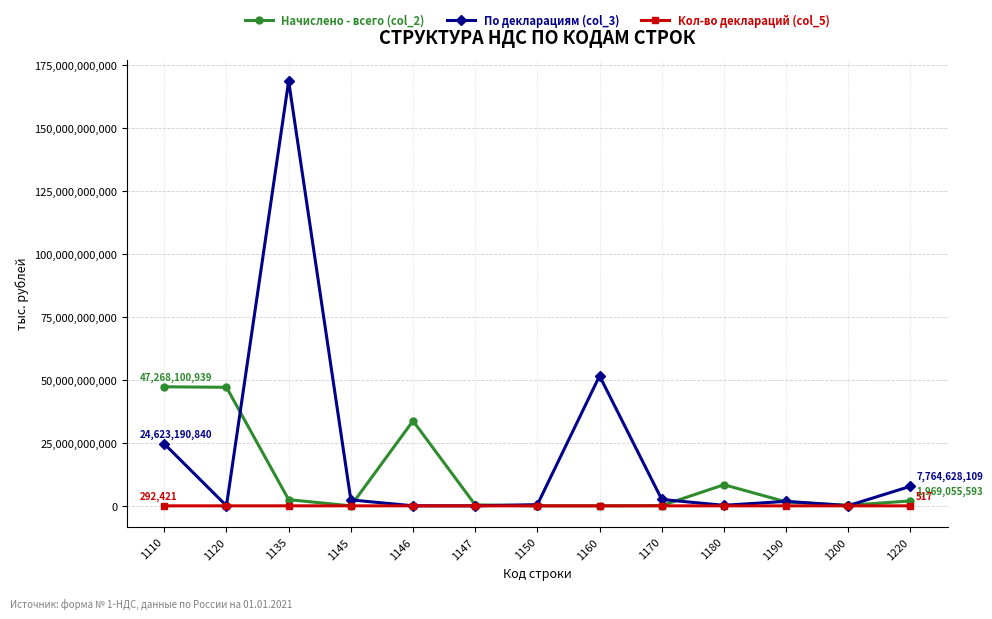

What is the lowest value of the Кол-во деклараций (col_5) series?

203